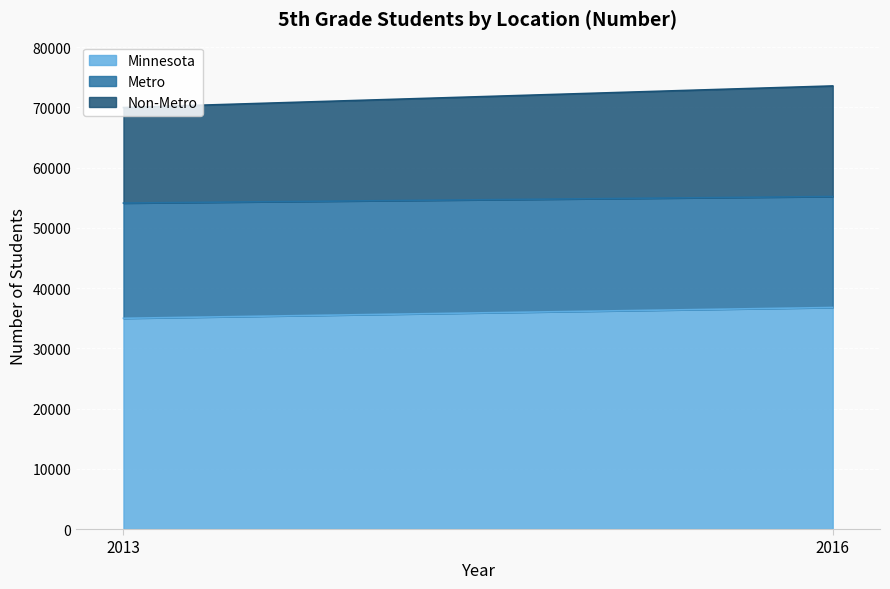

What are all the series names shown in the legend?

Minnesota, Metro, Non-Metro